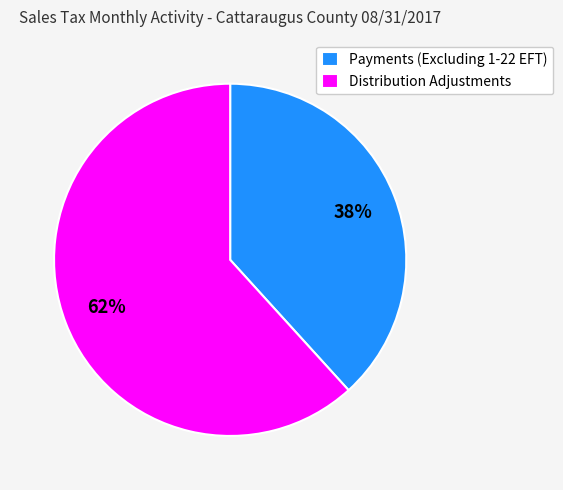

Between Distribution Adjustments and Payments (Excluding 1-22 EFT), which is larger?

Distribution Adjustments